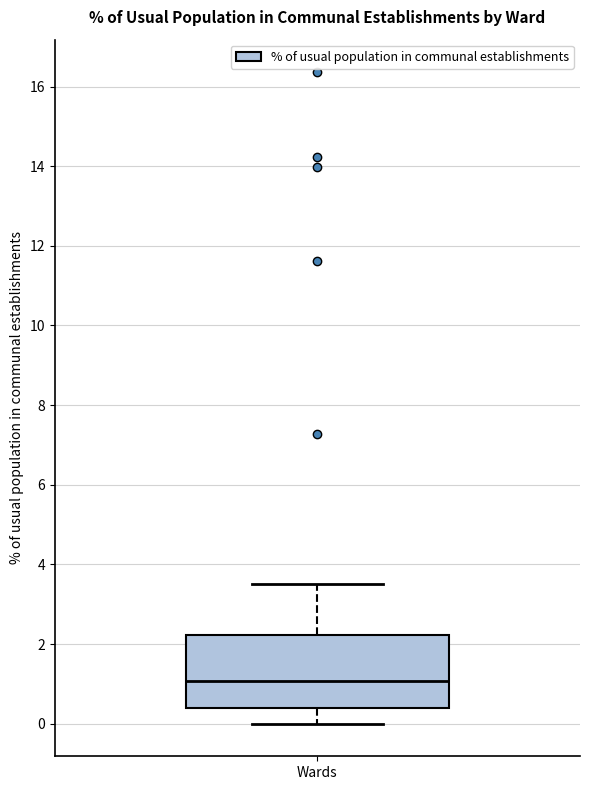

Read this box plot against the y-axis: the position of the median line, the range covered by the box, and the ends of both whiskers. The values are not printed on the chart, so give them approximately, as read against the axis.

median 1.0, box 0.4 to 2.2, whiskers 0.0 to 3.6